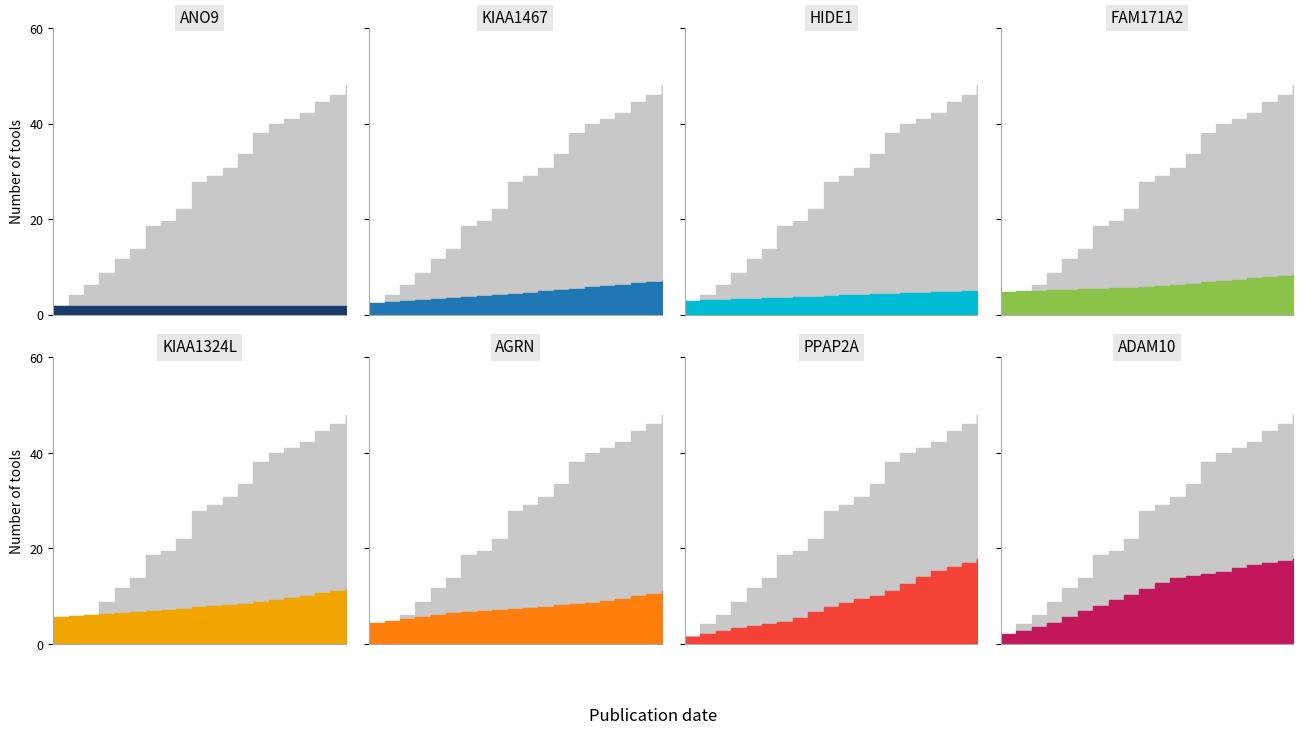

True or false: ppm and xcorr intersect in this chart.

False